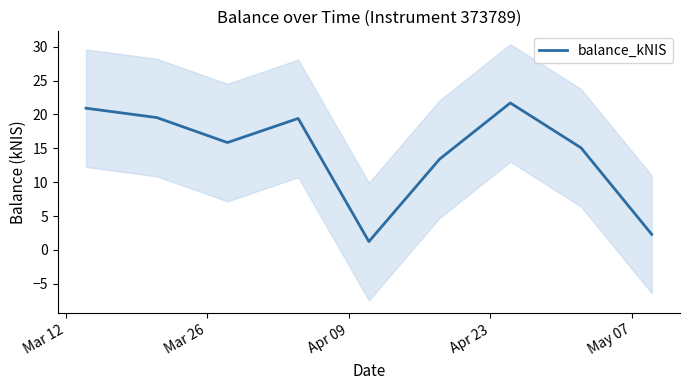

Between Apr 23 and Mar 12, which is larger?

Mar 12